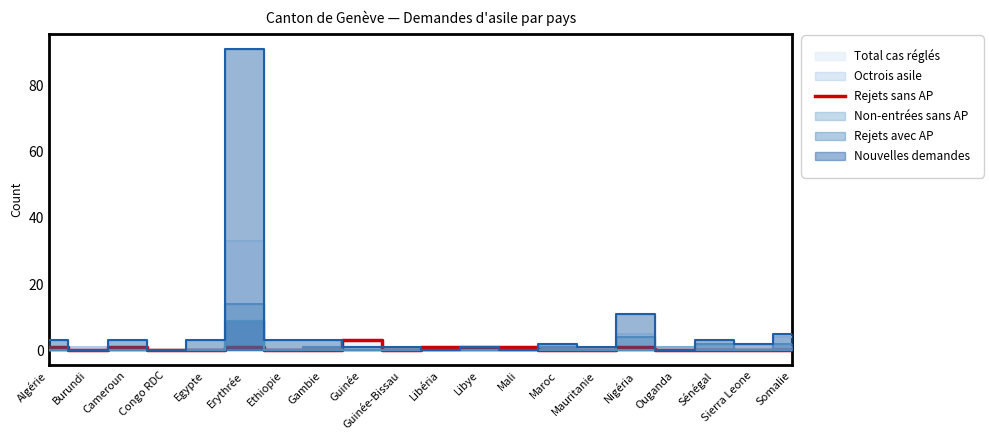

The value at Libye is 1. True or false?

True